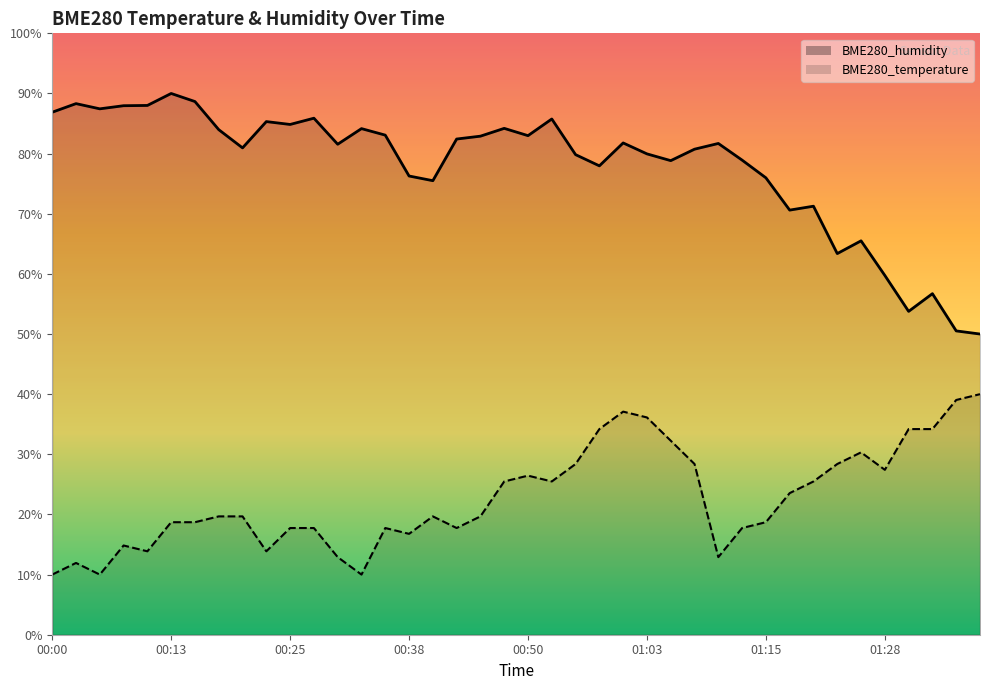

List the series in order of their overall mean, lowest first.

BME280_temperature, BME280_humidity